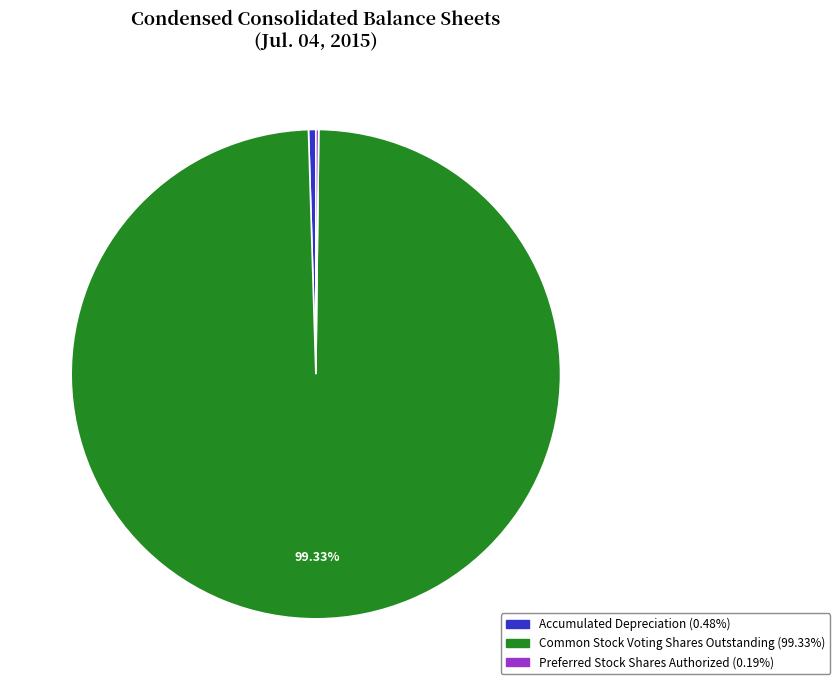

What is the largest slice in the pie chart?

Common Stock Voting Shares Outstanding